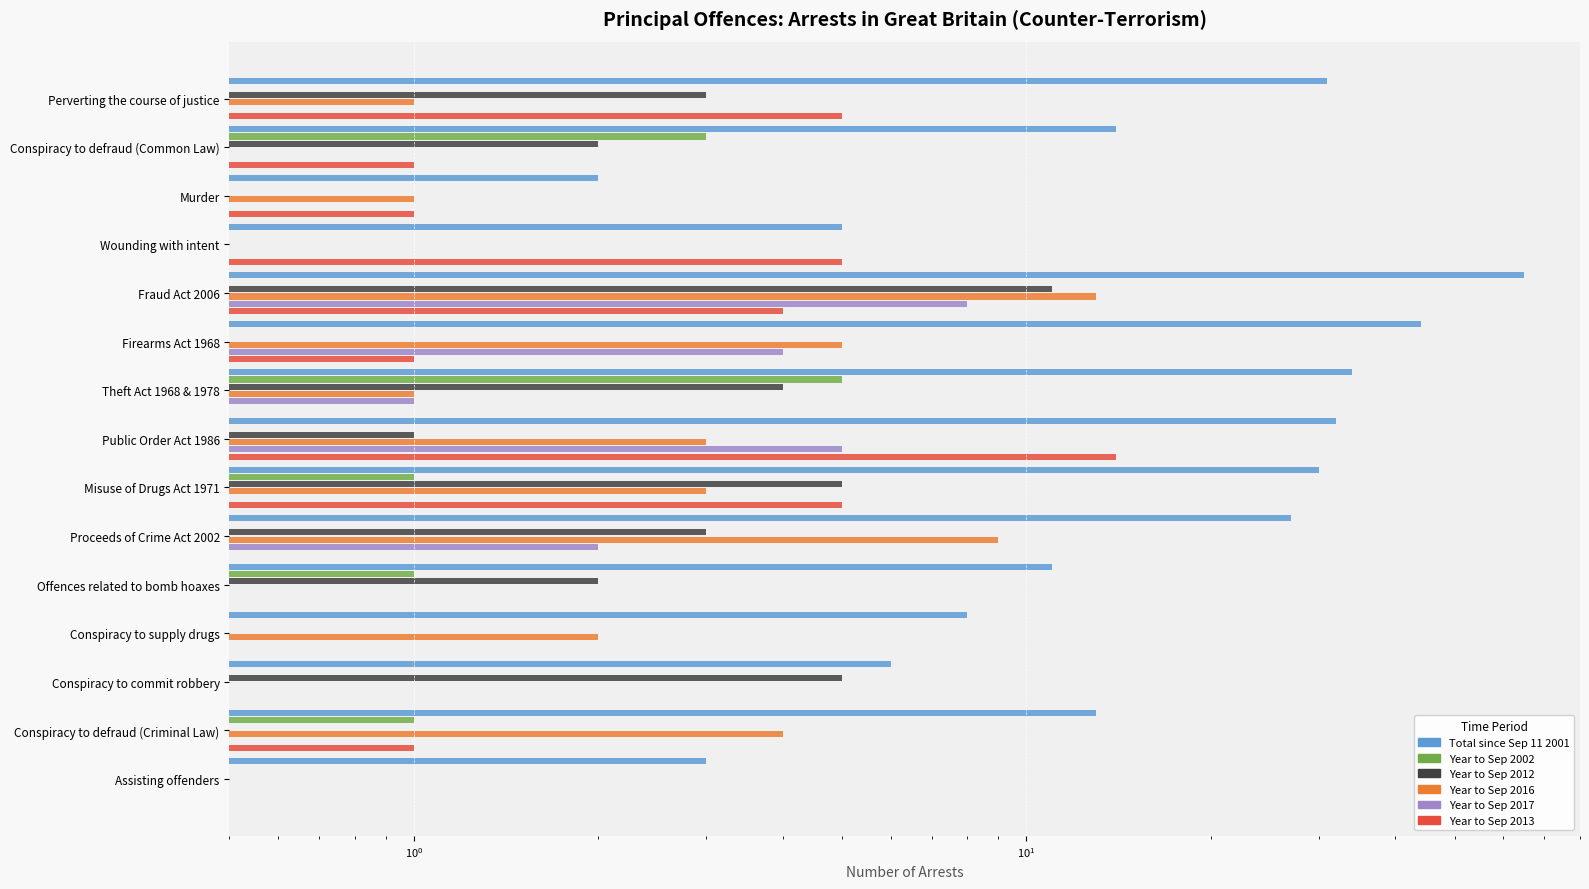

How many categories are shown in the chart?

15